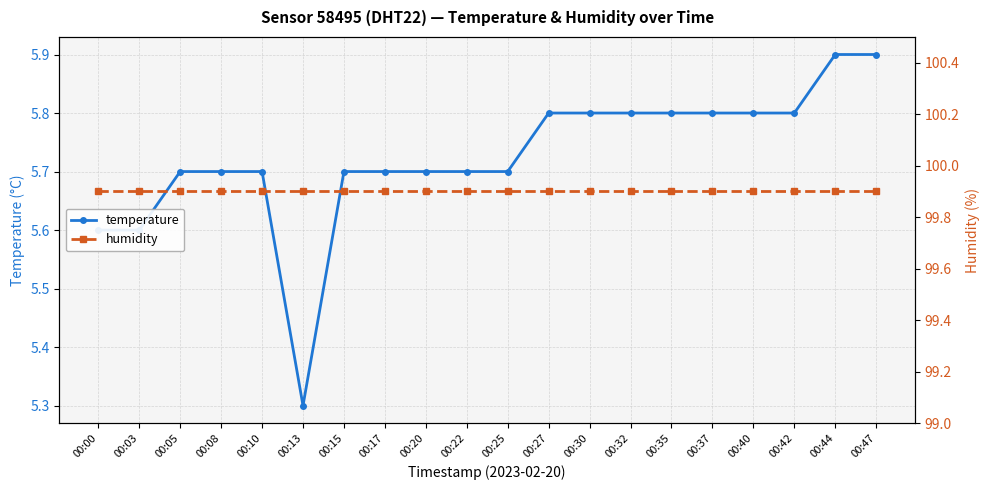

Which category has the highest value across all series?

00:00